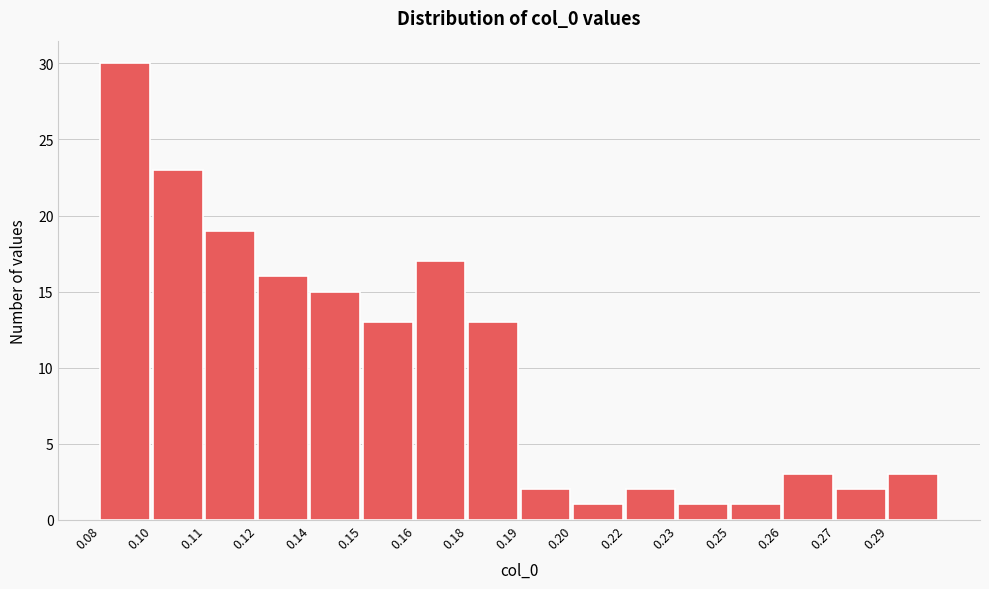

Reading right to left, what are all the values shown in this chart?

0.29=3	0.27=2	0.26=3	0.25=1	0.23=1	0.22=2	0.20=1	0.19=2	0.18=13	0.16=17	0.15=13	0.14=15	0.12=16	0.11=19	0.10=23	0.08=30